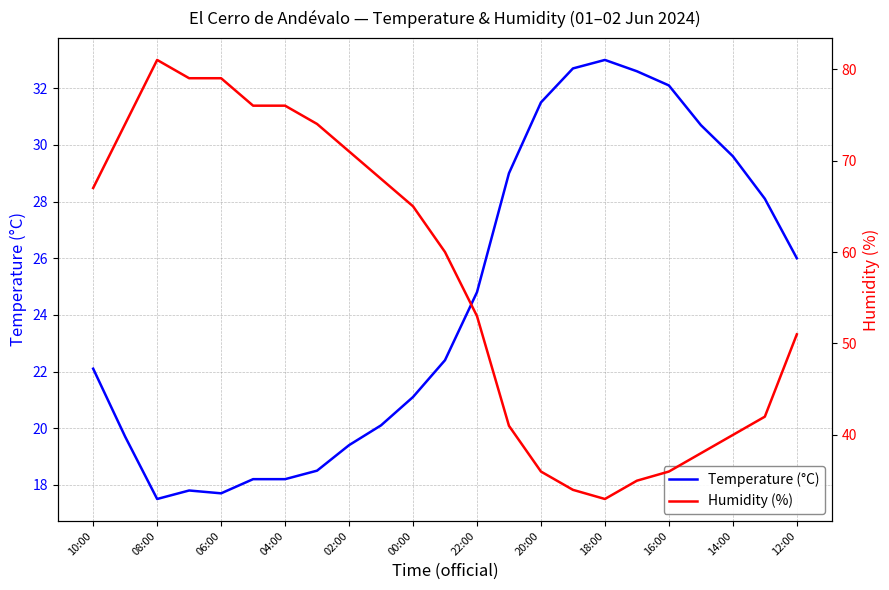

How many distinct data groups are displayed?

2